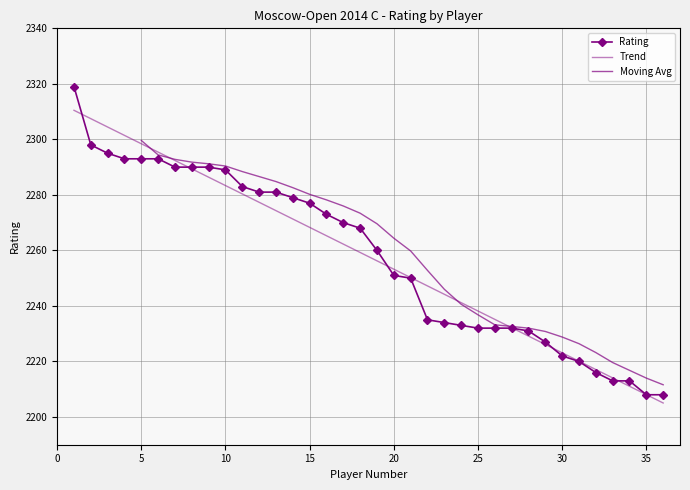

Reading left to right, list all the values displayed in this chart.

2319	2298	2295	2293	2293	2293	2290	2290	2290	2289	2283	2281	2281	2279	2277	2273	2270	2268	2260	2251	2250	2235	2234	2233	2232	2232	2232	2231	2227	2222	2220	2216	2213	2213	2208	2208